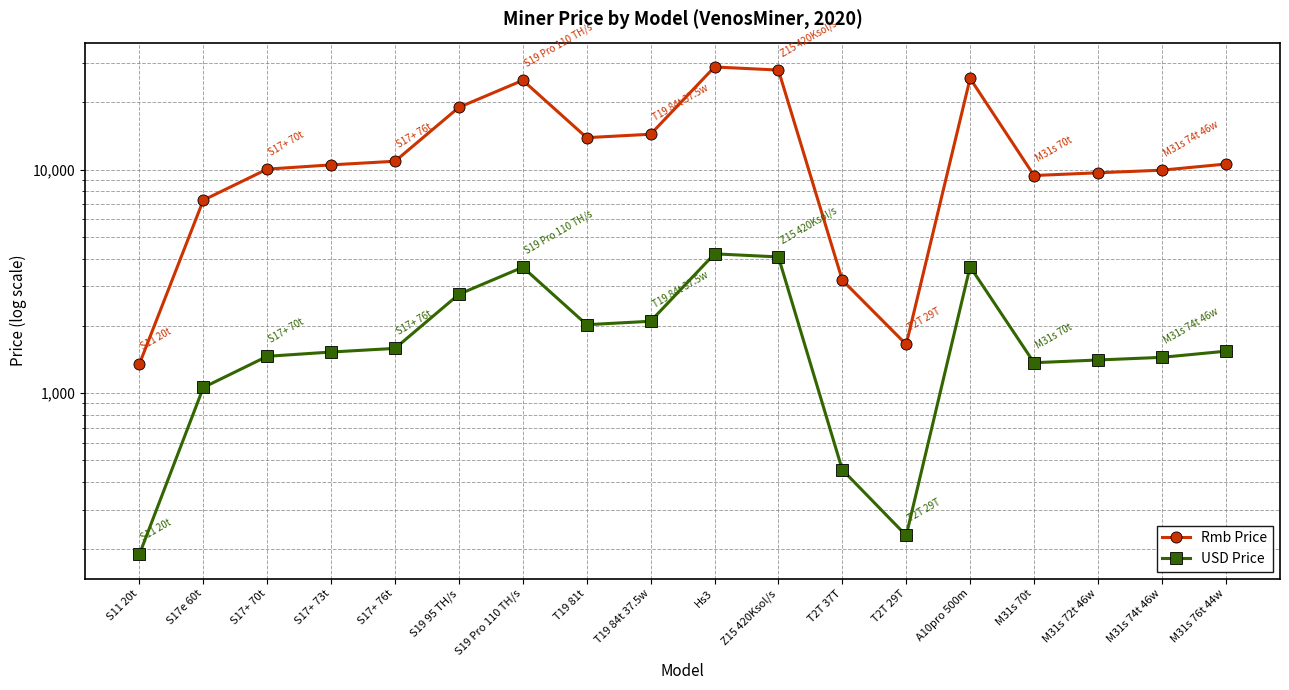

What is the total value across all series at S11 20t?

1539.8